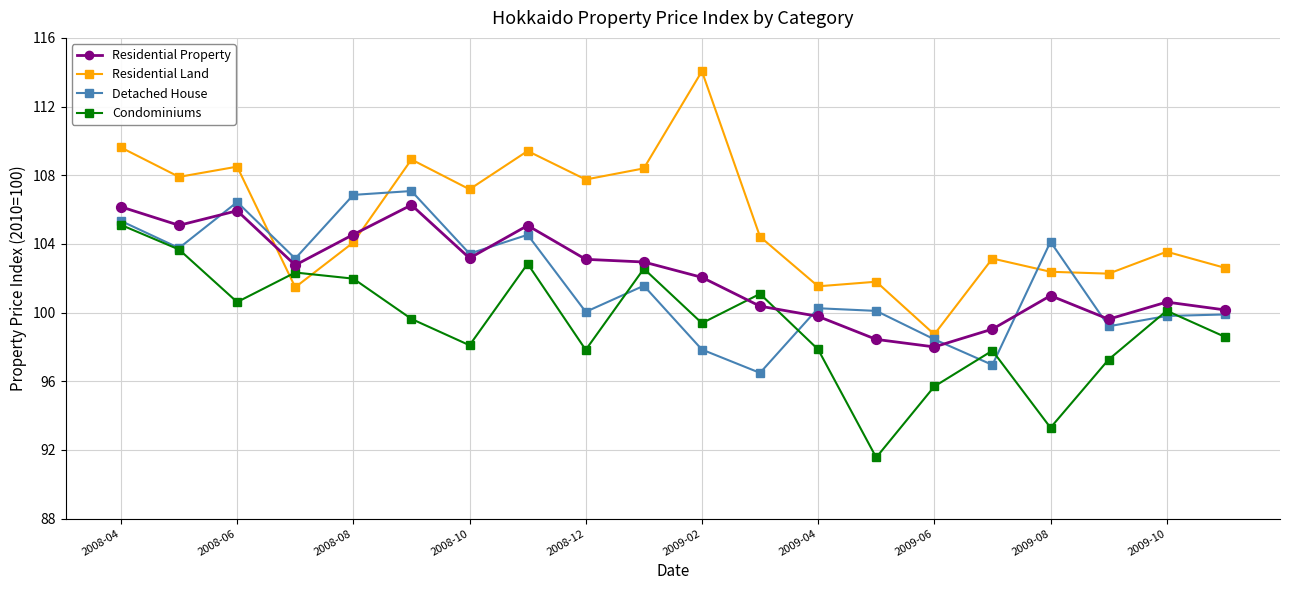

Which series has the largest total across all categories?

Residential Land